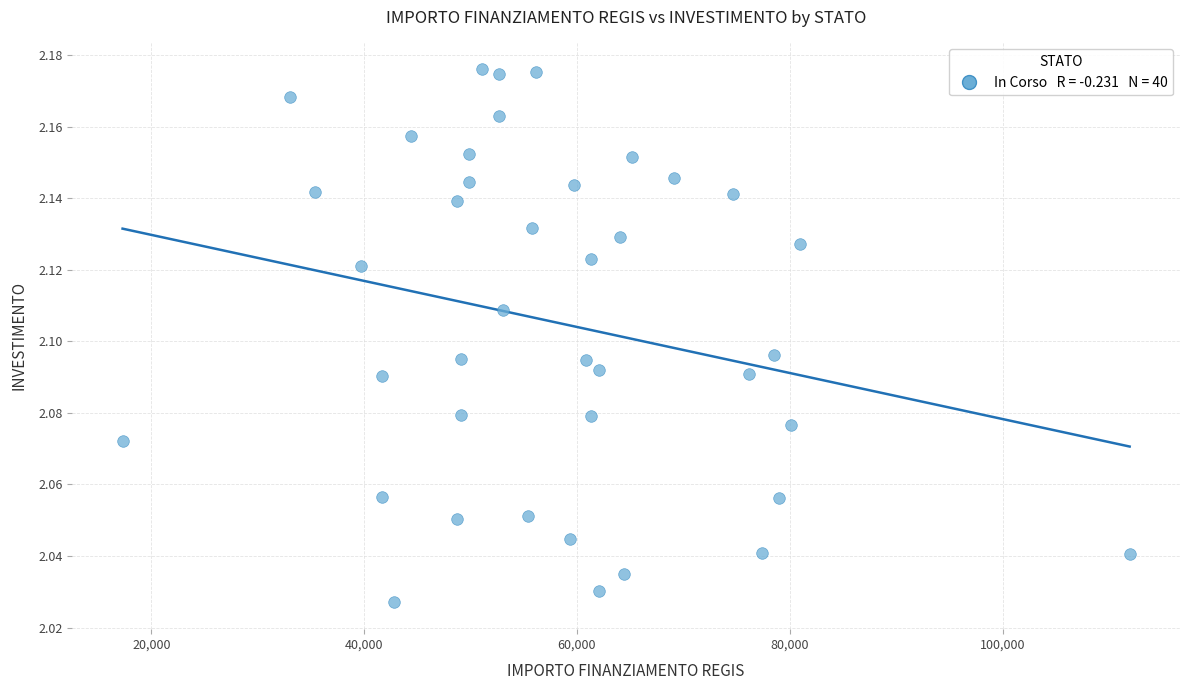

What is the range of X values (max minus min)?

94665.7